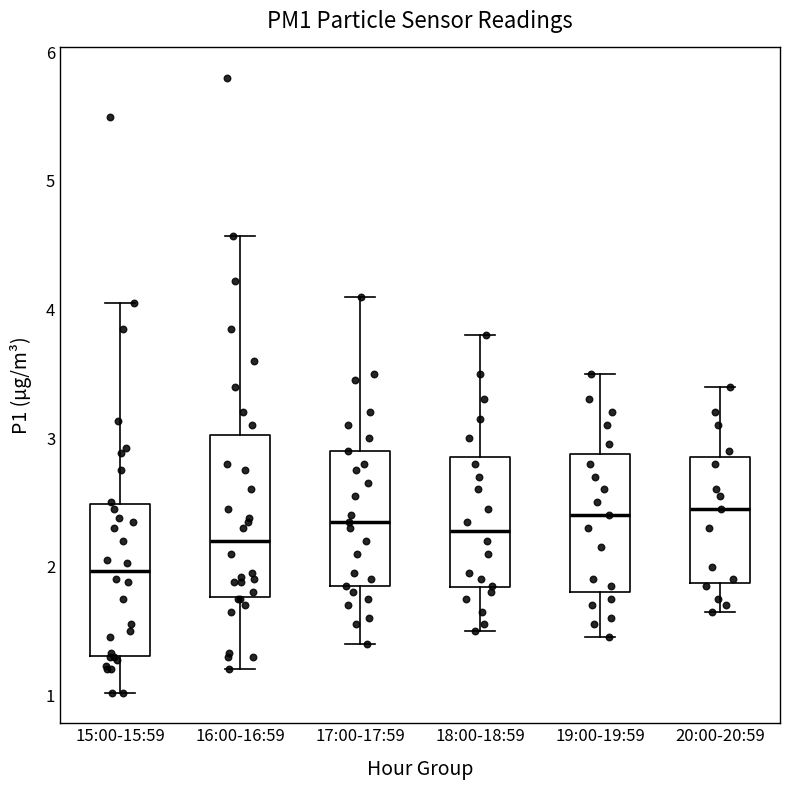

Reading left to right, transcribe this box plot: for each box, give where its median line is, the range the box spans, and where its two whiskers end, as read against the y-axis. The values are not printed on the chart, so give them approximately, as read against the axis.

15:00-15:59: median 2.0, box 1.3 to 2.5, whiskers 1.0 to 4.1
16:00-16:59: median 2.2, box 1.8 to 3.0, whiskers 1.2 to 4.6
17:00-17:59: median 2.4, box 1.9 to 2.9, whiskers 1.4 to 4.1
18:00-18:59: median 2.3, box 1.8 to 2.9, whiskers 1.5 to 3.8
19:00-19:59: median 2.4, box 1.8 to 2.9, whiskers 1.5 to 3.5
20:00-20:59: median 2.5, box 1.9 to 2.9, whiskers 1.7 to 3.4